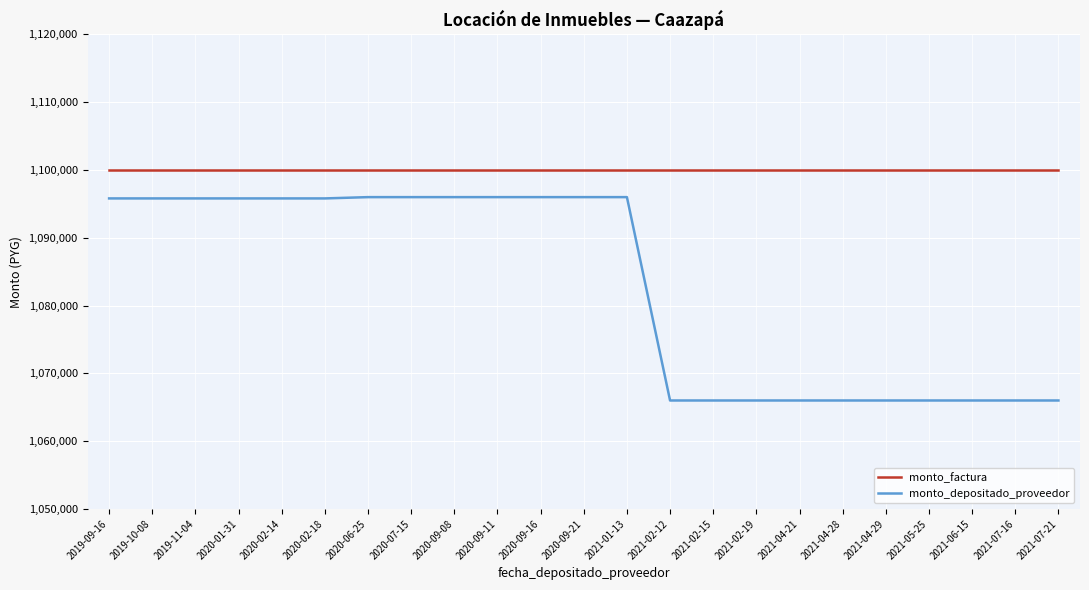

At how many categories does at least one series exceed 1090843?

23